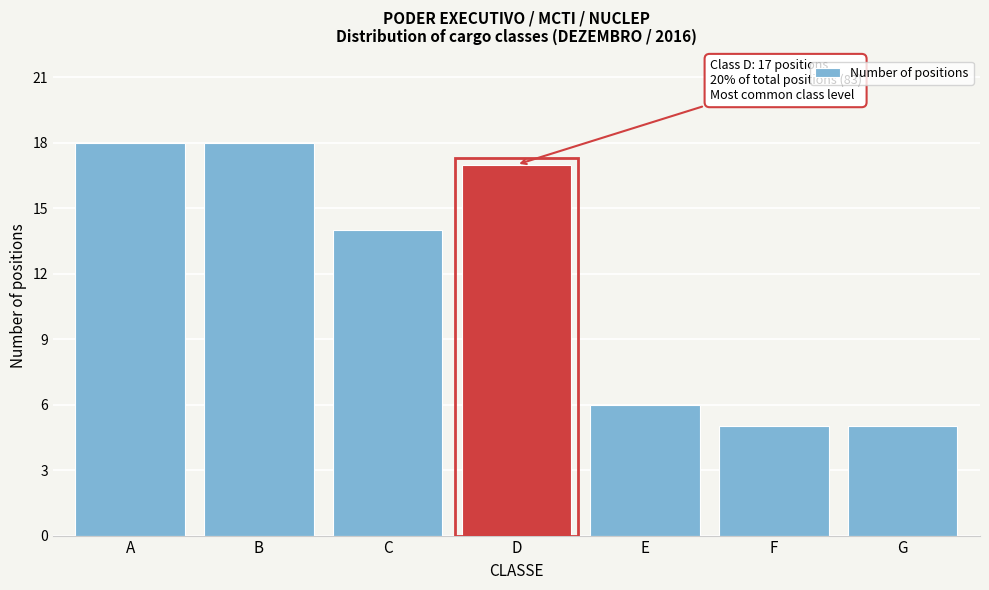

Reading right to left, list all the values displayed in this chart.

5	5	6	17	14	18	18